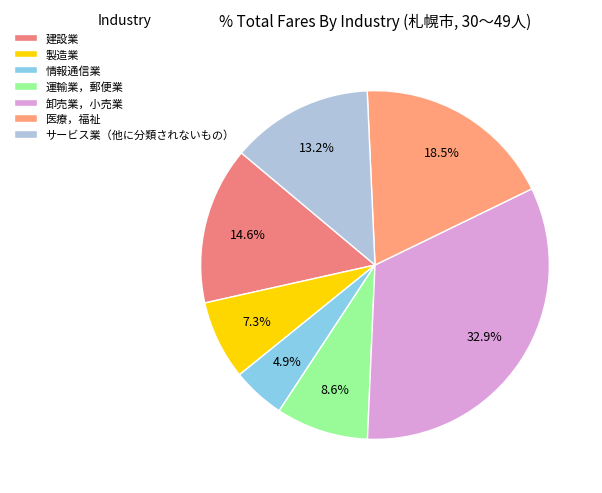

Which slice is the largest?

卸売業，小売業